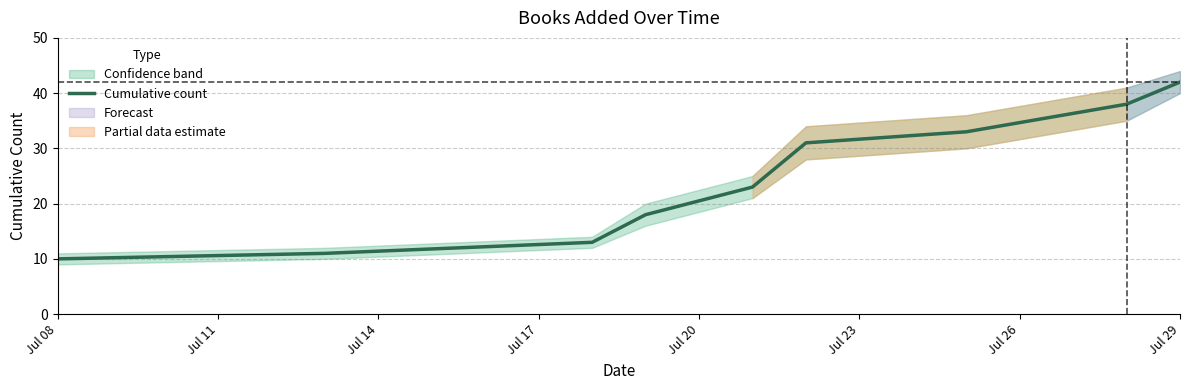

What is the lowest value of the Cumulative count series?

10